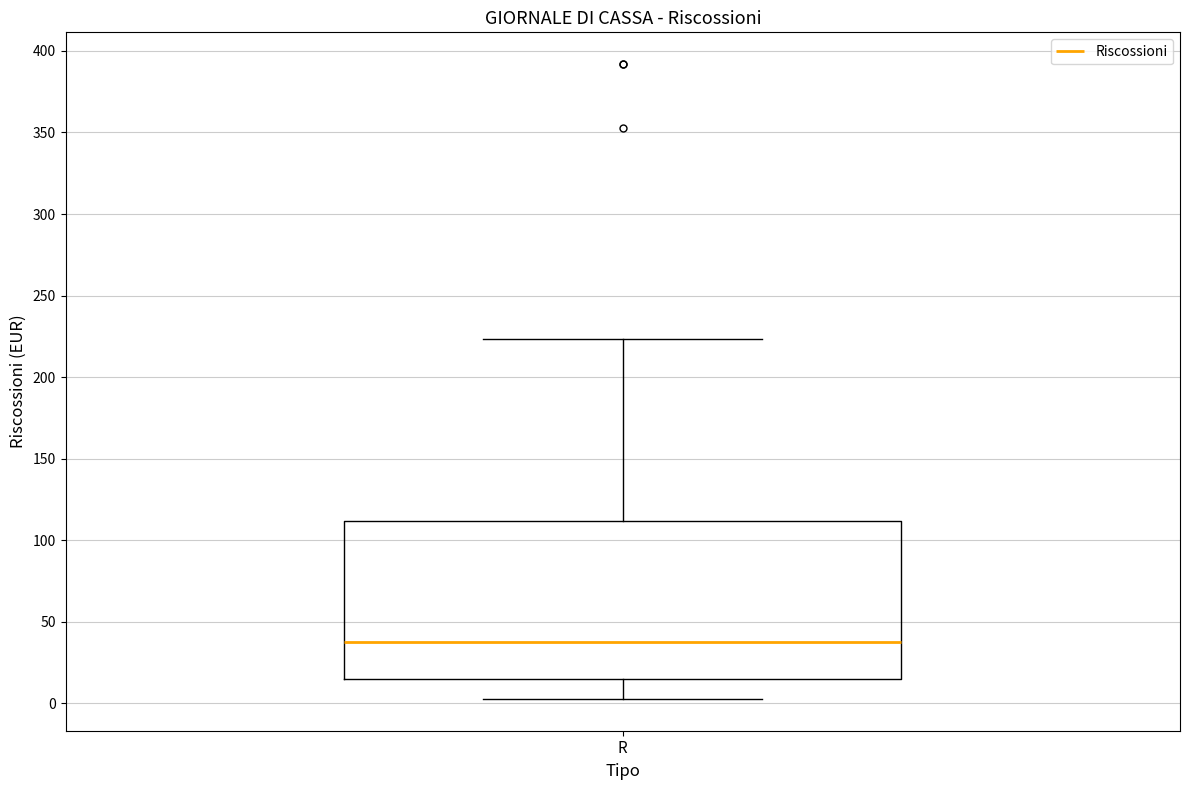

Read this box plot against the y-axis: the position of the median line, the range covered by the box, and the ends of both whiskers. The values are not printed on the chart, so give them approximately, as read against the axis.

median 40, box 15 to 110, whiskers 5 to 225